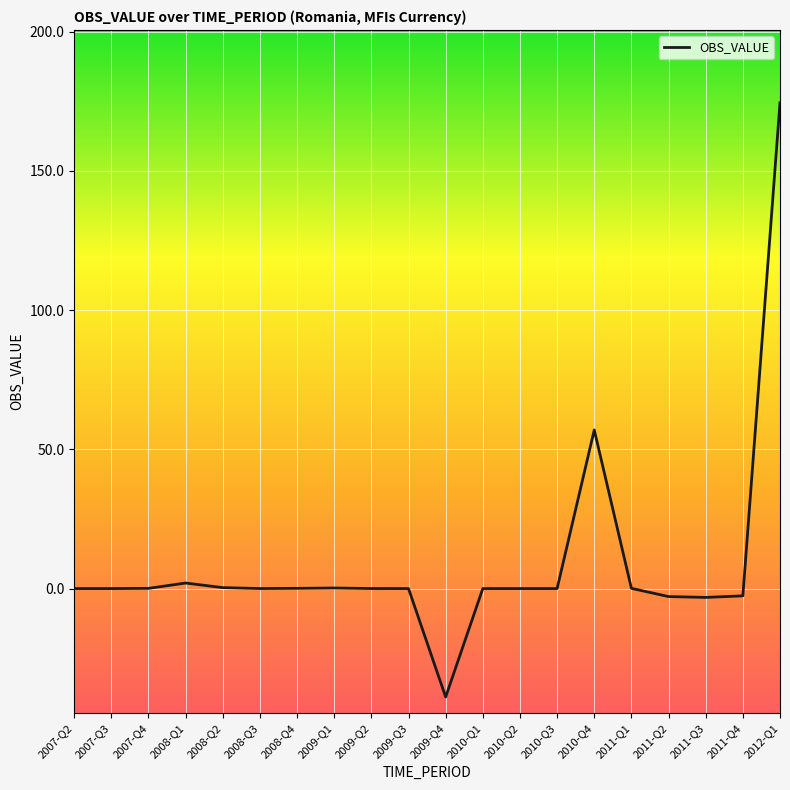

At which label is the value closest to 67?

2010-Q4